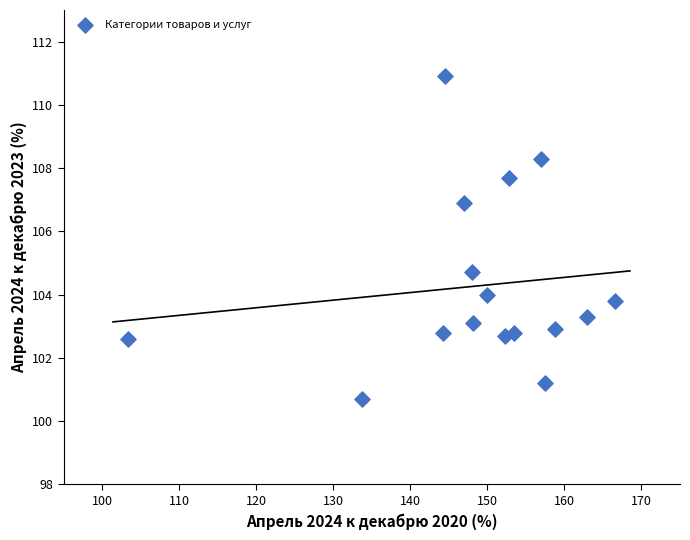

What is the range of Y values (max minus min)?

10.2